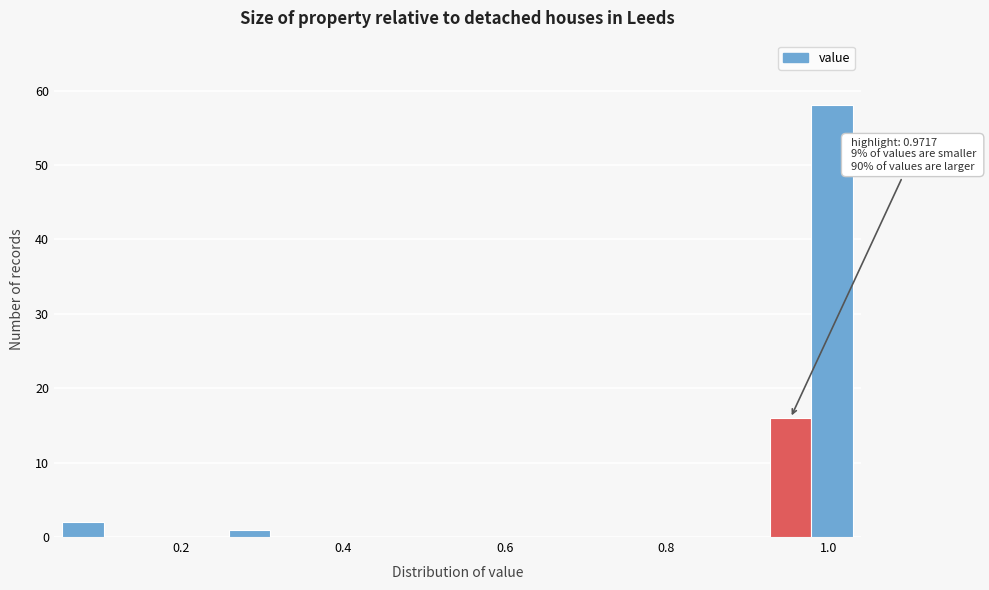

Read against the x-axis, roughly where is the centre of the tallest bar?

1.00